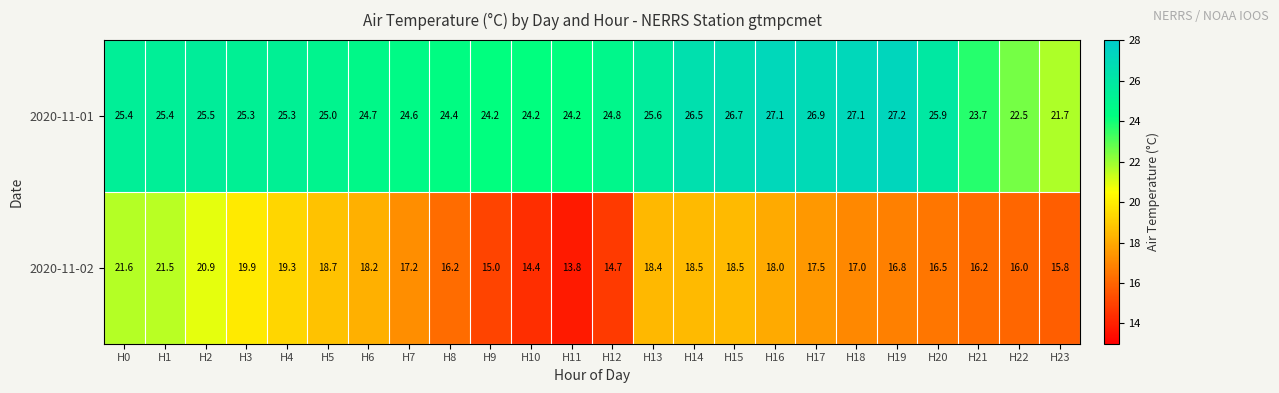

Which series has the largest range (max minus min)?

2020-11-02